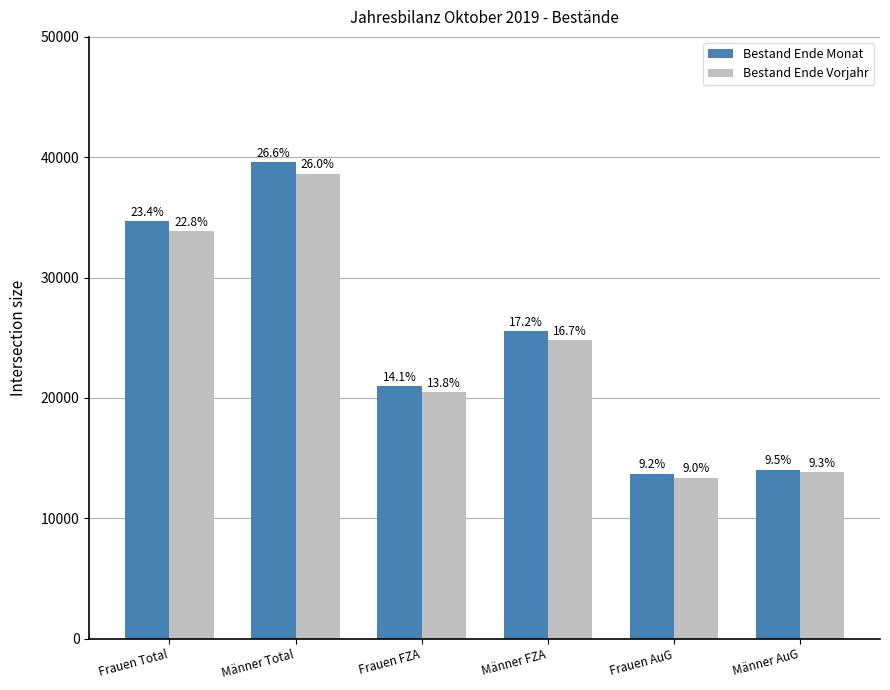

What are all the series names shown in the legend?

Bestand Ende Monat, Bestand Ende Vorjahr